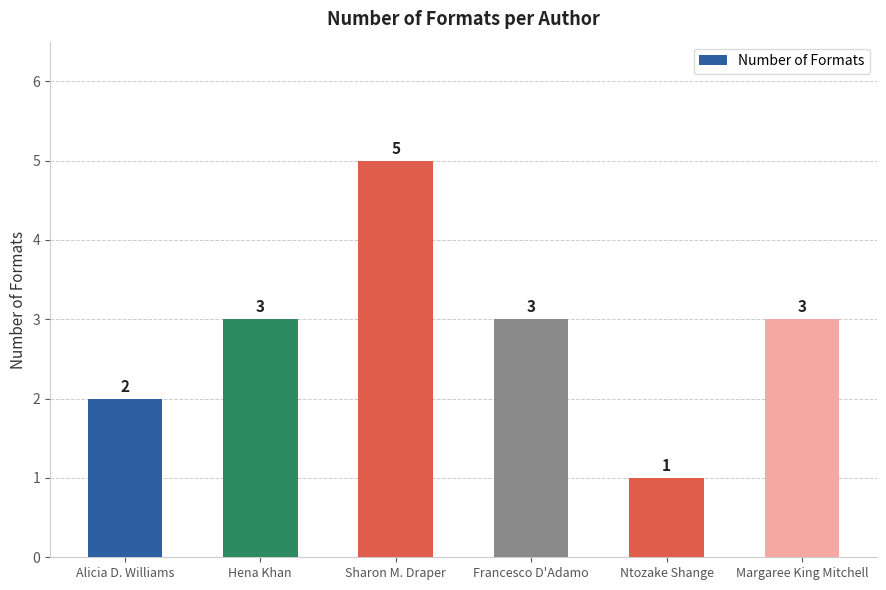

Is it true that the value at Alicia D. Williams is 2?

True